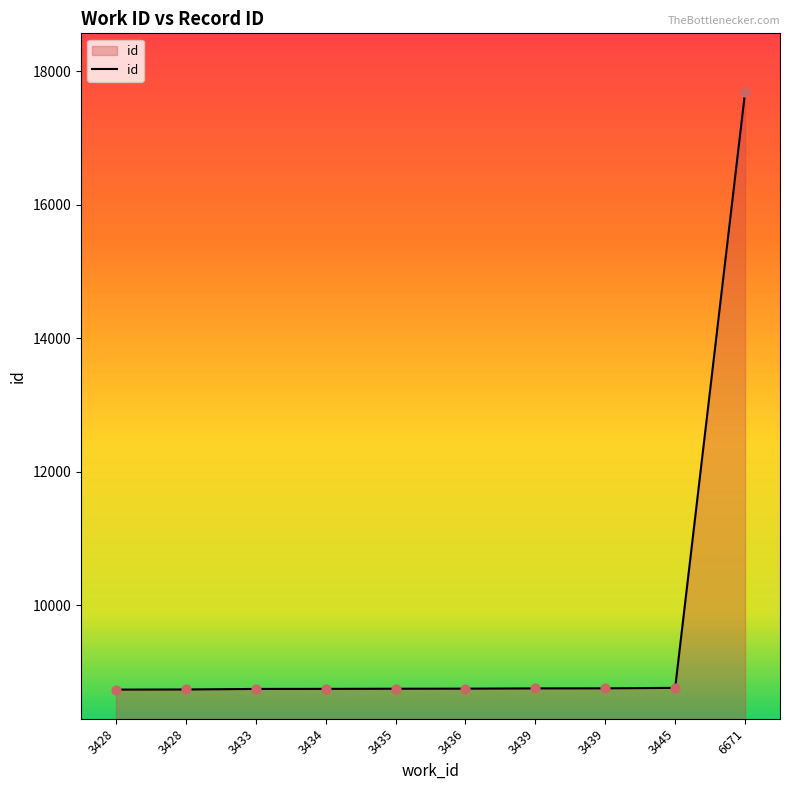

How many lines are shown in the chart?

1